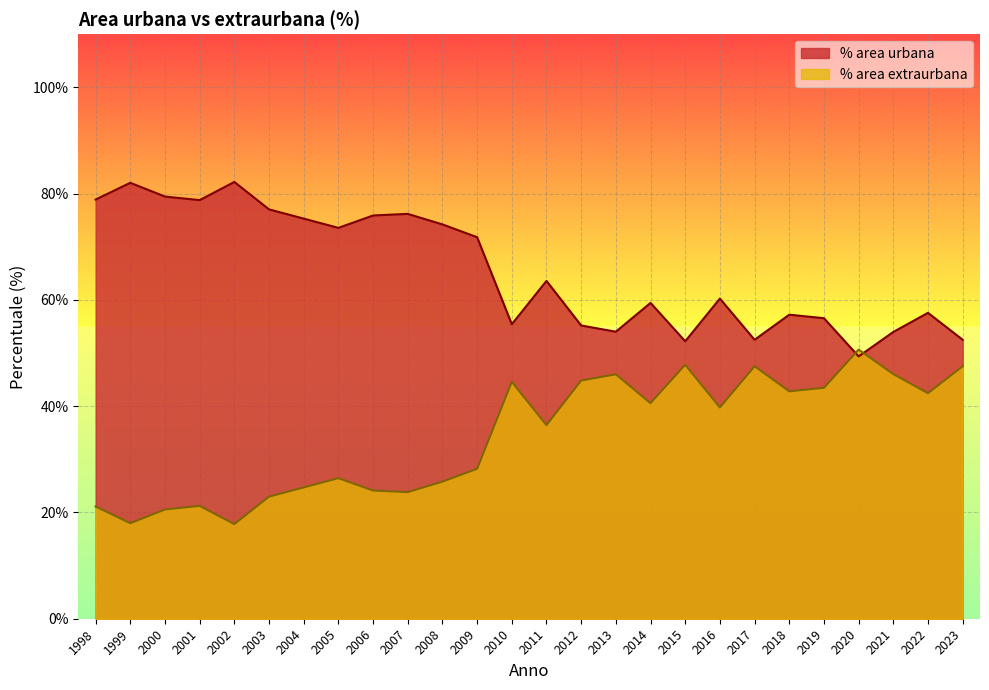

Reading left to right, list all the values displayed in this chart.

% area urbana: 1998=78.9	1999=82.0	2000=79.4	2001=78.8	2002=82.2	2003=77.0	2004=75.3	2005=73.5	2006=75.9	2007=76.2	2008=74.2	2009=71.8	2010=55.4	2011=63.6	2012=55.2	2013=54.0	2014=59.4	2015=52.2	2016=60.2	2017=52.5	2018=57.2	2019=56.5	2020=49.4	2021=54.0	2022=57.6	2023=52.5
% area extraurbana: 1998=21.1	1999=18.0	2000=20.6	2001=21.2	2002=17.8	2003=23.0	2004=24.7	2005=26.4	2006=24.1	2007=23.8	2008=25.8	2009=28.2	2010=44.6	2011=36.4	2012=44.8	2013=46.0	2014=40.6	2015=47.8	2016=39.8	2017=47.5	2018=42.8	2019=43.5	2020=50.6	2021=46.0	2022=42.4	2023=47.5